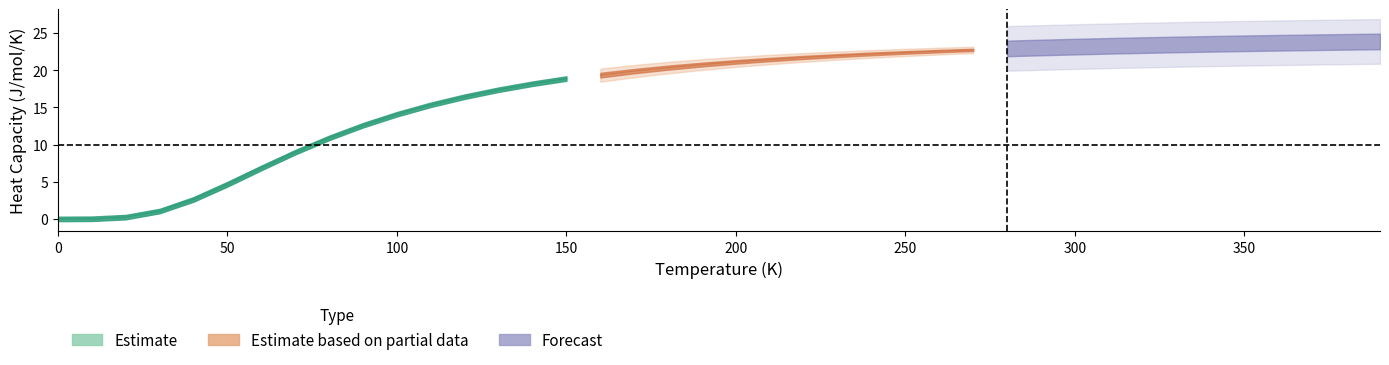

How many values in the A15--beta-W a=4.4731 series exceed 21?

20